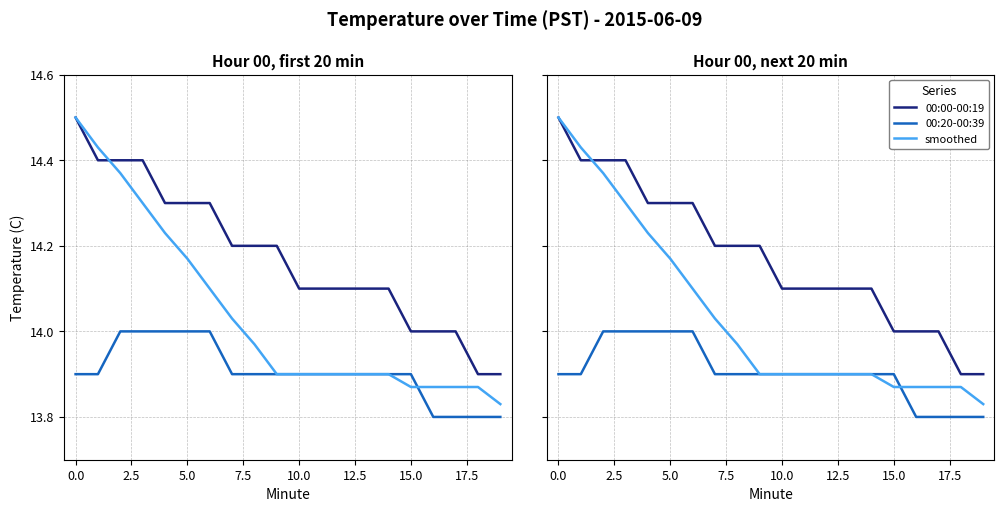

Between 11 and 19, which series saw the biggest shift?

00:00-00:19